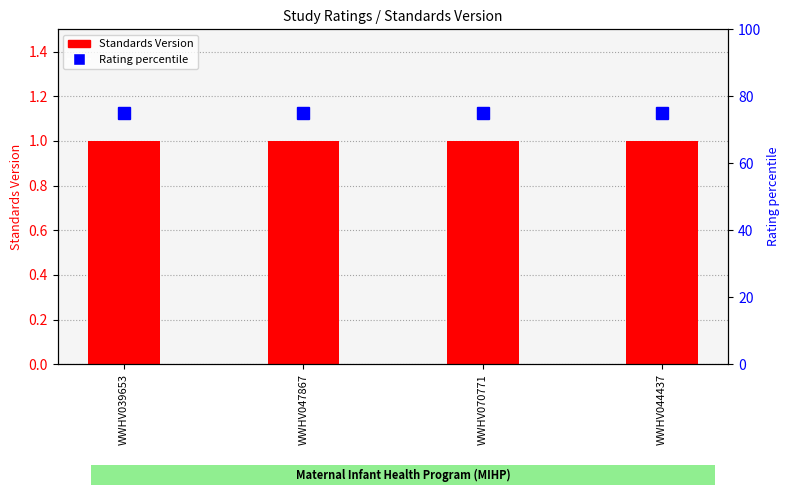

What is the approximate value of Standards Version at WWHV039653?

1